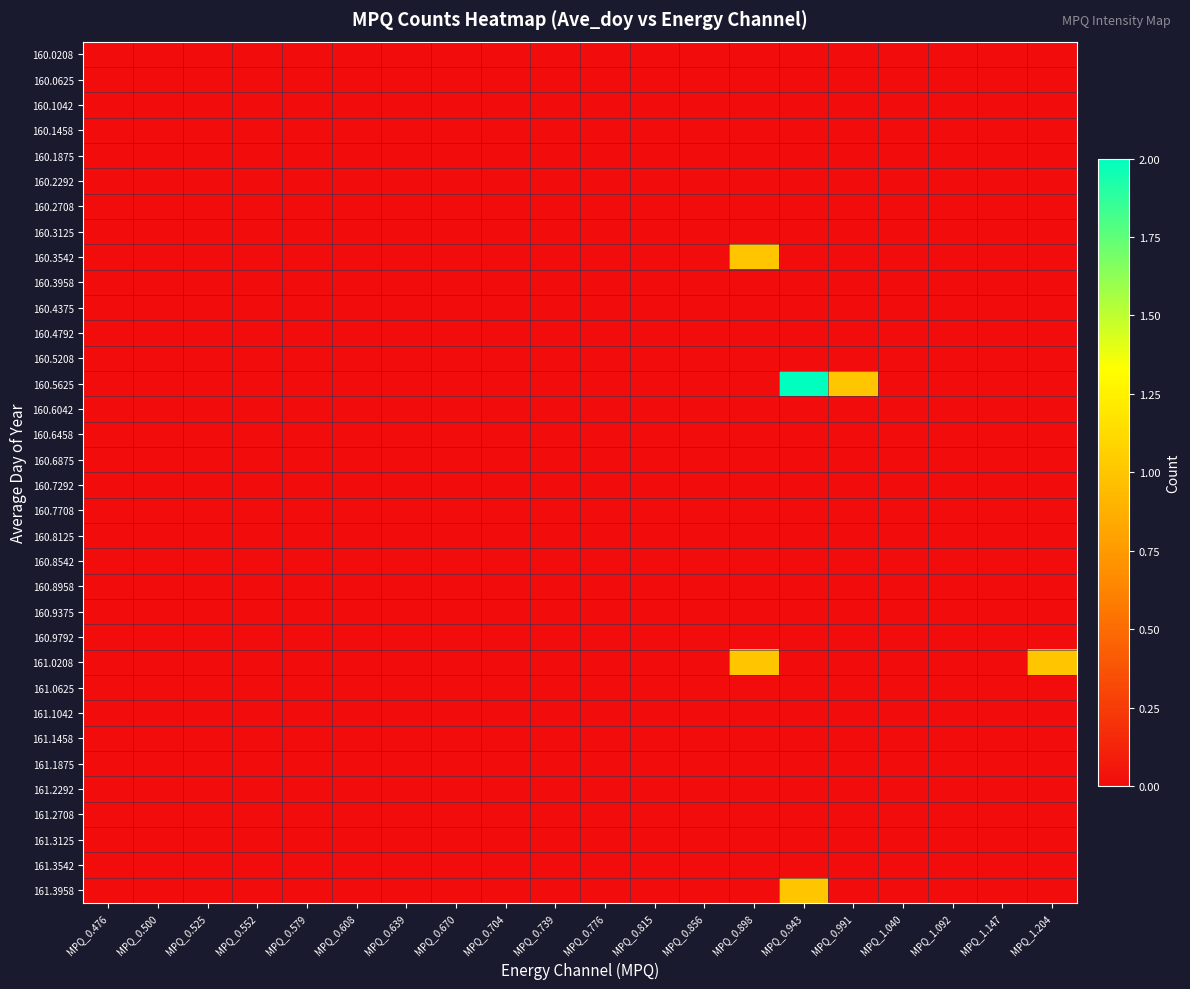

Reading left to right, list all the values displayed in this chart.

160.0208: MPQ_0.476=0	MPQ_0.500=0	MPQ_0.525=0	MPQ_0.552=0	MPQ_0.579=0	MPQ_0.608=0	MPQ_0.639=0	MPQ_0.670=0	MPQ_0.704=0	MPQ_0.739=0	MPQ_0.776=0	MPQ_0.815=0	MPQ_0.856=0	MPQ_0.898=0	MPQ_0.943=0	MPQ_0.991=0	MPQ_1.040=0	MPQ_1.092=0	MPQ_1.147=0	MPQ_1.204=0
160.0625: MPQ_0.476=0	MPQ_0.500=0	MPQ_0.525=0	MPQ_0.552=0	MPQ_0.579=0	MPQ_0.608=0	MPQ_0.639=0	MPQ_0.670=0	MPQ_0.704=0	MPQ_0.739=0	MPQ_0.776=0	MPQ_0.815=0	MPQ_0.856=0	MPQ_0.898=0	MPQ_0.943=0	MPQ_0.991=0	MPQ_1.040=0	MPQ_1.092=0	MPQ_1.147=0	MPQ_1.204=0
160.1042: MPQ_0.476=0	MPQ_0.500=0	MPQ_0.525=0	MPQ_0.552=0	MPQ_0.579=0	MPQ_0.608=0	MPQ_0.639=0	MPQ_0.670=0	MPQ_0.704=0	MPQ_0.739=0	MPQ_0.776=0	MPQ_0.815=0	MPQ_0.856=0	MPQ_0.898=0	MPQ_0.943=0	MPQ_0.991=0	MPQ_1.040=0	MPQ_1.092=0	MPQ_1.147=0	MPQ_1.204=0
160.1458: MPQ_0.476=0	MPQ_0.500=0	MPQ_0.525=0	MPQ_0.552=0	MPQ_0.579=0	MPQ_0.608=0	MPQ_0.639=0	MPQ_0.670=0	MPQ_0.704=0	MPQ_0.739=0	MPQ_0.776=0	MPQ_0.815=0	MPQ_0.856=0	MPQ_0.898=0	MPQ_0.943=0	MPQ_0.991=0	MPQ_1.040=0	MPQ_1.092=0	MPQ_1.147=0	MPQ_1.204=0
160.1875: MPQ_0.476=0	MPQ_0.500=0	MPQ_0.525=0	MPQ_0.552=0	MPQ_0.579=0	MPQ_0.608=0	MPQ_0.639=0	MPQ_0.670=0	MPQ_0.704=0	MPQ_0.739=0	MPQ_0.776=0	MPQ_0.815=0	MPQ_0.856=0	MPQ_0.898=0	MPQ_0.943=0	MPQ_0.991=0	MPQ_1.040=0	MPQ_1.092=0	MPQ_1.147=0	MPQ_1.204=0
160.2292: MPQ_0.476=0	MPQ_0.500=0	MPQ_0.525=0	MPQ_0.552=0	MPQ_0.579=0	MPQ_0.608=0	MPQ_0.639=0	MPQ_0.670=0	MPQ_0.704=0	MPQ_0.739=0	MPQ_0.776=0	MPQ_0.815=0	MPQ_0.856=0	MPQ_0.898=0	MPQ_0.943=0	MPQ_0.991=0	MPQ_1.040=0	MPQ_1.092=0	MPQ_1.147=0	MPQ_1.204=0
160.2708: MPQ_0.476=0	MPQ_0.500=0	MPQ_0.525=0	MPQ_0.552=0	MPQ_0.579=0	MPQ_0.608=0	MPQ_0.639=0	MPQ_0.670=0	MPQ_0.704=0	MPQ_0.739=0	MPQ_0.776=0	MPQ_0.815=0	MPQ_0.856=0	MPQ_0.898=0	MPQ_0.943=0	MPQ_0.991=0	MPQ_1.040=0	MPQ_1.092=0	MPQ_1.147=0	MPQ_1.204=0
160.3125: MPQ_0.476=0	MPQ_0.500=0	MPQ_0.525=0	MPQ_0.552=0	MPQ_0.579=0	MPQ_0.608=0	MPQ_0.639=0	MPQ_0.670=0	MPQ_0.704=0	MPQ_0.739=0	MPQ_0.776=0	MPQ_0.815=0	MPQ_0.856=0	MPQ_0.898=0	MPQ_0.943=0	MPQ_0.991=0	MPQ_1.040=0	MPQ_1.092=0	MPQ_1.147=0	MPQ_1.204=0
160.3542: MPQ_0.476=0	MPQ_0.500=0	MPQ_0.525=0	MPQ_0.552=0	MPQ_0.579=0	MPQ_0.608=0	MPQ_0.639=0	MPQ_0.670=0	MPQ_0.704=0	MPQ_0.739=0	MPQ_0.776=0	MPQ_0.815=0	MPQ_0.856=0	MPQ_0.898=1	MPQ_0.943=0	MPQ_0.991=0	MPQ_1.040=0	MPQ_1.092=0	MPQ_1.147=0	MPQ_1.204=0
160.3958: MPQ_0.476=0	MPQ_0.500=0	MPQ_0.525=0	MPQ_0.552=0	MPQ_0.579=0	MPQ_0.608=0	MPQ_0.639=0	MPQ_0.670=0	MPQ_0.704=0	MPQ_0.739=0	MPQ_0.776=0	MPQ_0.815=0	MPQ_0.856=0	MPQ_0.898=0	MPQ_0.943=0	MPQ_0.991=0	MPQ_1.040=0	MPQ_1.092=0	MPQ_1.147=0	MPQ_1.204=0
160.4375: MPQ_0.476=0	MPQ_0.500=0	MPQ_0.525=0	MPQ_0.552=0	MPQ_0.579=0	MPQ_0.608=0	MPQ_0.639=0	MPQ_0.670=0	MPQ_0.704=0	MPQ_0.739=0	MPQ_0.776=0	MPQ_0.815=0	MPQ_0.856=0	MPQ_0.898=0	MPQ_0.943=0	MPQ_0.991=0	MPQ_1.040=0	MPQ_1.092=0	MPQ_1.147=0	MPQ_1.204=0
160.4792: MPQ_0.476=0	MPQ_0.500=0	MPQ_0.525=0	MPQ_0.552=0	MPQ_0.579=0	MPQ_0.608=0	MPQ_0.639=0	MPQ_0.670=0	MPQ_0.704=0	MPQ_0.739=0	MPQ_0.776=0	MPQ_0.815=0	MPQ_0.856=0	MPQ_0.898=0	MPQ_0.943=0	MPQ_0.991=0	MPQ_1.040=0	MPQ_1.092=0	MPQ_1.147=0	MPQ_1.204=0
160.5208: MPQ_0.476=0	MPQ_0.500=0	MPQ_0.525=0	MPQ_0.552=0	MPQ_0.579=0	MPQ_0.608=0	MPQ_0.639=0	MPQ_0.670=0	MPQ_0.704=0	MPQ_0.739=0	MPQ_0.776=0	MPQ_0.815=0	MPQ_0.856=0	MPQ_0.898=0	MPQ_0.943=0	MPQ_0.991=0	MPQ_1.040=0	MPQ_1.092=0	MPQ_1.147=0	MPQ_1.204=0
160.5625: MPQ_0.476=0	MPQ_0.500=0	MPQ_0.525=0	MPQ_0.552=0	MPQ_0.579=0	MPQ_0.608=0	MPQ_0.639=0	MPQ_0.670=0	MPQ_0.704=0	MPQ_0.739=0	MPQ_0.776=0	MPQ_0.815=0	MPQ_0.856=0	MPQ_0.898=0	MPQ_0.943=2	MPQ_0.991=1	MPQ_1.040=0	MPQ_1.092=0	MPQ_1.147=0	MPQ_1.204=0
160.6042: MPQ_0.476=0	MPQ_0.500=0	MPQ_0.525=0	MPQ_0.552=0	MPQ_0.579=0	MPQ_0.608=0	MPQ_0.639=0	MPQ_0.670=0	MPQ_0.704=0	MPQ_0.739=0	MPQ_0.776=0	MPQ_0.815=0	MPQ_0.856=0	MPQ_0.898=0	MPQ_0.943=0	MPQ_0.991=0	MPQ_1.040=0	MPQ_1.092=0	MPQ_1.147=0	MPQ_1.204=0
160.6458: MPQ_0.476=0	MPQ_0.500=0	MPQ_0.525=0	MPQ_0.552=0	MPQ_0.579=0	MPQ_0.608=0	MPQ_0.639=0	MPQ_0.670=0	MPQ_0.704=0	MPQ_0.739=0	MPQ_0.776=0	MPQ_0.815=0	MPQ_0.856=0	MPQ_0.898=0	MPQ_0.943=0	MPQ_0.991=0	MPQ_1.040=0	MPQ_1.092=0	MPQ_1.147=0	MPQ_1.204=0
160.6875: MPQ_0.476=0	MPQ_0.500=0	MPQ_0.525=0	MPQ_0.552=0	MPQ_0.579=0	MPQ_0.608=0	MPQ_0.639=0	MPQ_0.670=0	MPQ_0.704=0	MPQ_0.739=0	MPQ_0.776=0	MPQ_0.815=0	MPQ_0.856=0	MPQ_0.898=0	MPQ_0.943=0	MPQ_0.991=0	MPQ_1.040=0	MPQ_1.092=0	MPQ_1.147=0	MPQ_1.204=0
160.7292: MPQ_0.476=0	MPQ_0.500=0	MPQ_0.525=0	MPQ_0.552=0	MPQ_0.579=0	MPQ_0.608=0	MPQ_0.639=0	MPQ_0.670=0	MPQ_0.704=0	MPQ_0.739=0	MPQ_0.776=0	MPQ_0.815=0	MPQ_0.856=0	MPQ_0.898=0	MPQ_0.943=0	MPQ_0.991=0	MPQ_1.040=0	MPQ_1.092=0	MPQ_1.147=0	MPQ_1.204=0
160.7708: MPQ_0.476=0	MPQ_0.500=0	MPQ_0.525=0	MPQ_0.552=0	MPQ_0.579=0	MPQ_0.608=0	MPQ_0.639=0	MPQ_0.670=0	MPQ_0.704=0	MPQ_0.739=0	MPQ_0.776=0	MPQ_0.815=0	MPQ_0.856=0	MPQ_0.898=0	MPQ_0.943=0	MPQ_0.991=0	MPQ_1.040=0	MPQ_1.092=0	MPQ_1.147=0	MPQ_1.204=0
160.8125: MPQ_0.476=0	MPQ_0.500=0	MPQ_0.525=0	MPQ_0.552=0	MPQ_0.579=0	MPQ_0.608=0	MPQ_0.639=0	MPQ_0.670=0	MPQ_0.704=0	MPQ_0.739=0	MPQ_0.776=0	MPQ_0.815=0	MPQ_0.856=0	MPQ_0.898=0	MPQ_0.943=0	MPQ_0.991=0	MPQ_1.040=0	MPQ_1.092=0	MPQ_1.147=0	MPQ_1.204=0
160.8542: MPQ_0.476=0	MPQ_0.500=0	MPQ_0.525=0	MPQ_0.552=0	MPQ_0.579=0	MPQ_0.608=0	MPQ_0.639=0	MPQ_0.670=0	MPQ_0.704=0	MPQ_0.739=0	MPQ_0.776=0	MPQ_0.815=0	MPQ_0.856=0	MPQ_0.898=0	MPQ_0.943=0	MPQ_0.991=0	MPQ_1.040=0	MPQ_1.092=0	MPQ_1.147=0	MPQ_1.204=0
160.8958: MPQ_0.476=0	MPQ_0.500=0	MPQ_0.525=0	MPQ_0.552=0	MPQ_0.579=0	MPQ_0.608=0	MPQ_0.639=0	MPQ_0.670=0	MPQ_0.704=0	MPQ_0.739=0	MPQ_0.776=0	MPQ_0.815=0	MPQ_0.856=0	MPQ_0.898=0	MPQ_0.943=0	MPQ_0.991=0	MPQ_1.040=0	MPQ_1.092=0	MPQ_1.147=0	MPQ_1.204=0
160.9375: MPQ_0.476=0	MPQ_0.500=0	MPQ_0.525=0	MPQ_0.552=0	MPQ_0.579=0	MPQ_0.608=0	MPQ_0.639=0	MPQ_0.670=0	MPQ_0.704=0	MPQ_0.739=0	MPQ_0.776=0	MPQ_0.815=0	MPQ_0.856=0	MPQ_0.898=0	MPQ_0.943=0	MPQ_0.991=0	MPQ_1.040=0	MPQ_1.092=0	MPQ_1.147=0	MPQ_1.204=0
160.9792: MPQ_0.476=0	MPQ_0.500=0	MPQ_0.525=0	MPQ_0.552=0	MPQ_0.579=0	MPQ_0.608=0	MPQ_0.639=0	MPQ_0.670=0	MPQ_0.704=0	MPQ_0.739=0	MPQ_0.776=0	MPQ_0.815=0	MPQ_0.856=0	MPQ_0.898=0	MPQ_0.943=0	MPQ_0.991=0	MPQ_1.040=0	MPQ_1.092=0	MPQ_1.147=0	MPQ_1.204=0
161.0208: MPQ_0.476=0	MPQ_0.500=0	MPQ_0.525=0	MPQ_0.552=0	MPQ_0.579=0	MPQ_0.608=0	MPQ_0.639=0	MPQ_0.670=0	MPQ_0.704=0	MPQ_0.739=0	MPQ_0.776=0	MPQ_0.815=0	MPQ_0.856=0	MPQ_0.898=1	MPQ_0.943=0	MPQ_0.991=0	MPQ_1.040=0	MPQ_1.092=0	MPQ_1.147=0	MPQ_1.204=1
161.0625: MPQ_0.476=0	MPQ_0.500=0	MPQ_0.525=0	MPQ_0.552=0	MPQ_0.579=0	MPQ_0.608=0	MPQ_0.639=0	MPQ_0.670=0	MPQ_0.704=0	MPQ_0.739=0	MPQ_0.776=0	MPQ_0.815=0	MPQ_0.856=0	MPQ_0.898=0	MPQ_0.943=0	MPQ_0.991=0	MPQ_1.040=0	MPQ_1.092=0	MPQ_1.147=0	MPQ_1.204=0
161.1042: MPQ_0.476=0	MPQ_0.500=0	MPQ_0.525=0	MPQ_0.552=0	MPQ_0.579=0	MPQ_0.608=0	MPQ_0.639=0	MPQ_0.670=0	MPQ_0.704=0	MPQ_0.739=0	MPQ_0.776=0	MPQ_0.815=0	MPQ_0.856=0	MPQ_0.898=0	MPQ_0.943=0	MPQ_0.991=0	MPQ_1.040=0	MPQ_1.092=0	MPQ_1.147=0	MPQ_1.204=0
161.1458: MPQ_0.476=0	MPQ_0.500=0	MPQ_0.525=0	MPQ_0.552=0	MPQ_0.579=0	MPQ_0.608=0	MPQ_0.639=0	MPQ_0.670=0	MPQ_0.704=0	MPQ_0.739=0	MPQ_0.776=0	MPQ_0.815=0	MPQ_0.856=0	MPQ_0.898=0	MPQ_0.943=0	MPQ_0.991=0	MPQ_1.040=0	MPQ_1.092=0	MPQ_1.147=0	MPQ_1.204=0
161.1875: MPQ_0.476=0	MPQ_0.500=0	MPQ_0.525=0	MPQ_0.552=0	MPQ_0.579=0	MPQ_0.608=0	MPQ_0.639=0	MPQ_0.670=0	MPQ_0.704=0	MPQ_0.739=0	MPQ_0.776=0	MPQ_0.815=0	MPQ_0.856=0	MPQ_0.898=0	MPQ_0.943=0	MPQ_0.991=0	MPQ_1.040=0	MPQ_1.092=0	MPQ_1.147=0	MPQ_1.204=0
161.2292: MPQ_0.476=0	MPQ_0.500=0	MPQ_0.525=0	MPQ_0.552=0	MPQ_0.579=0	MPQ_0.608=0	MPQ_0.639=0	MPQ_0.670=0	MPQ_0.704=0	MPQ_0.739=0	MPQ_0.776=0	MPQ_0.815=0	MPQ_0.856=0	MPQ_0.898=0	MPQ_0.943=0	MPQ_0.991=0	MPQ_1.040=0	MPQ_1.092=0	MPQ_1.147=0	MPQ_1.204=0
161.2708: MPQ_0.476=0	MPQ_0.500=0	MPQ_0.525=0	MPQ_0.552=0	MPQ_0.579=0	MPQ_0.608=0	MPQ_0.639=0	MPQ_0.670=0	MPQ_0.704=0	MPQ_0.739=0	MPQ_0.776=0	MPQ_0.815=0	MPQ_0.856=0	MPQ_0.898=0	MPQ_0.943=0	MPQ_0.991=0	MPQ_1.040=0	MPQ_1.092=0	MPQ_1.147=0	MPQ_1.204=0
161.3125: MPQ_0.476=0	MPQ_0.500=0	MPQ_0.525=0	MPQ_0.552=0	MPQ_0.579=0	MPQ_0.608=0	MPQ_0.639=0	MPQ_0.670=0	MPQ_0.704=0	MPQ_0.739=0	MPQ_0.776=0	MPQ_0.815=0	MPQ_0.856=0	MPQ_0.898=0	MPQ_0.943=0	MPQ_0.991=0	MPQ_1.040=0	MPQ_1.092=0	MPQ_1.147=0	MPQ_1.204=0
161.3542: MPQ_0.476=0	MPQ_0.500=0	MPQ_0.525=0	MPQ_0.552=0	MPQ_0.579=0	MPQ_0.608=0	MPQ_0.639=0	MPQ_0.670=0	MPQ_0.704=0	MPQ_0.739=0	MPQ_0.776=0	MPQ_0.815=0	MPQ_0.856=0	MPQ_0.898=0	MPQ_0.943=0	MPQ_0.991=0	MPQ_1.040=0	MPQ_1.092=0	MPQ_1.147=0	MPQ_1.204=0
161.3958: MPQ_0.476=0	MPQ_0.500=0	MPQ_0.525=0	MPQ_0.552=0	MPQ_0.579=0	MPQ_0.608=0	MPQ_0.639=0	MPQ_0.670=0	MPQ_0.704=0	MPQ_0.739=0	MPQ_0.776=0	MPQ_0.815=0	MPQ_0.856=0	MPQ_0.898=0	MPQ_0.943=1	MPQ_0.991=0	MPQ_1.040=0	MPQ_1.092=0	MPQ_1.147=0	MPQ_1.204=0